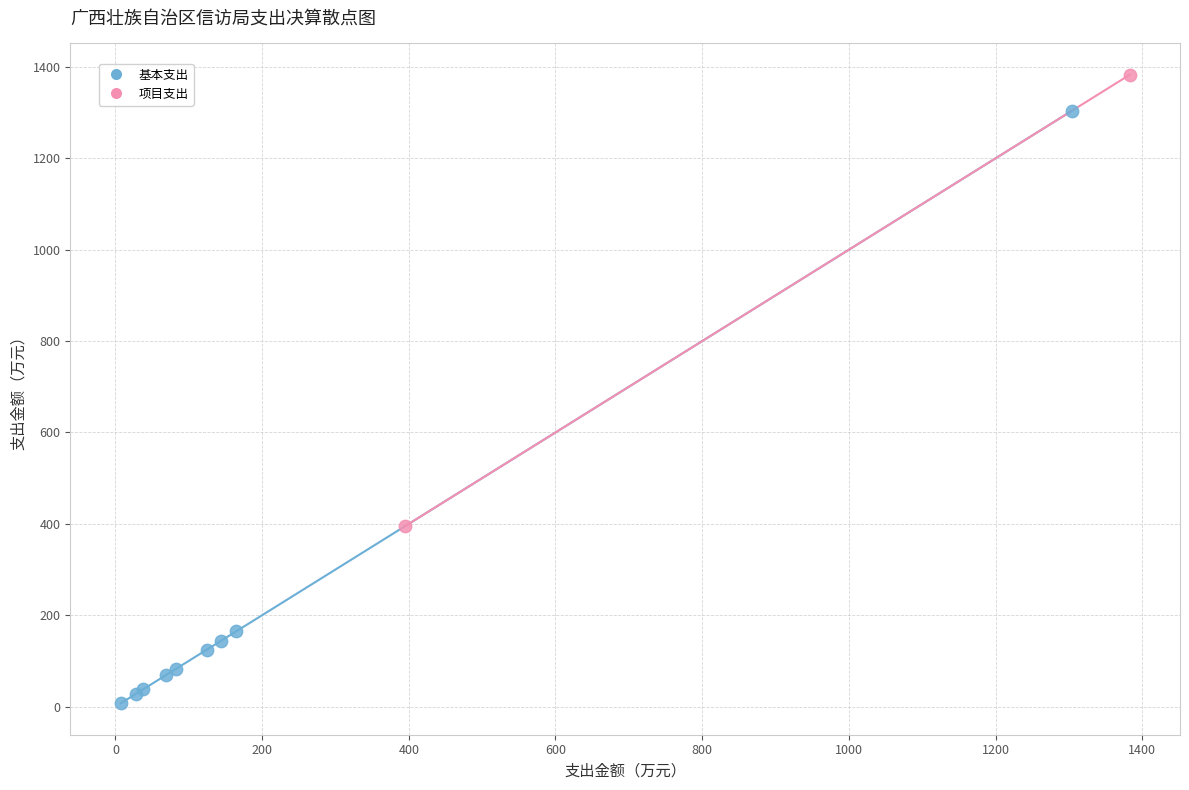

What are all the series names shown in the legend?

基本支出, 项目支出